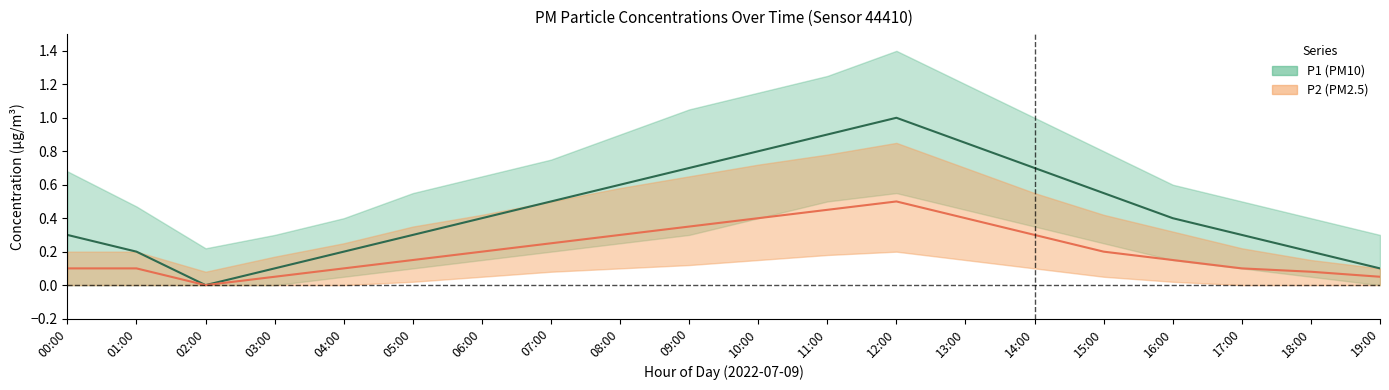

What is the average value of the P2_lower series?

0.1